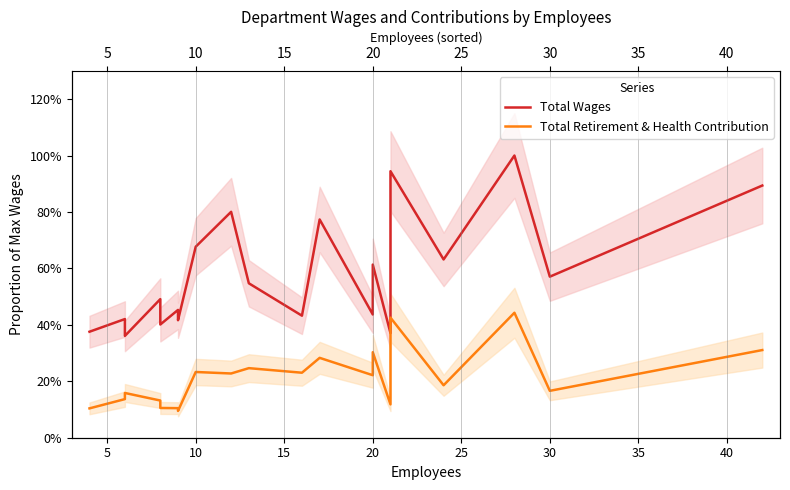

List the series in order of their overall mean, highest first.

Total Wages, Total Retirement & Health Contribution